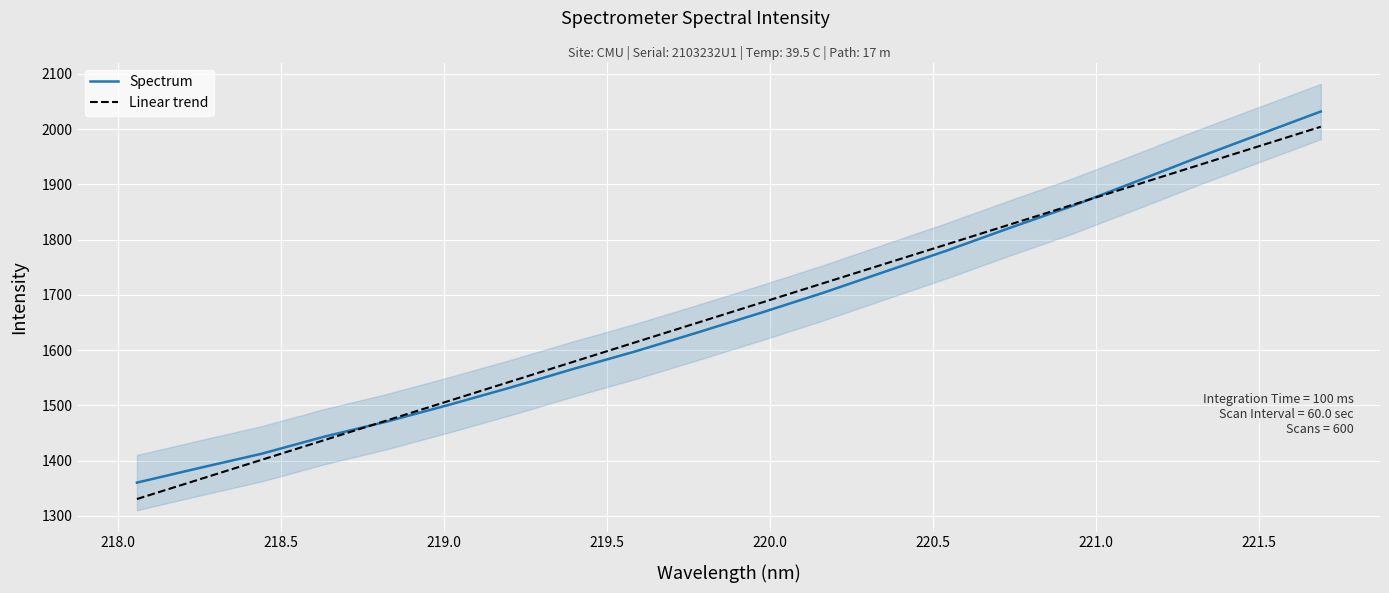

What is the highest value of the Spectrum series?

2031.8